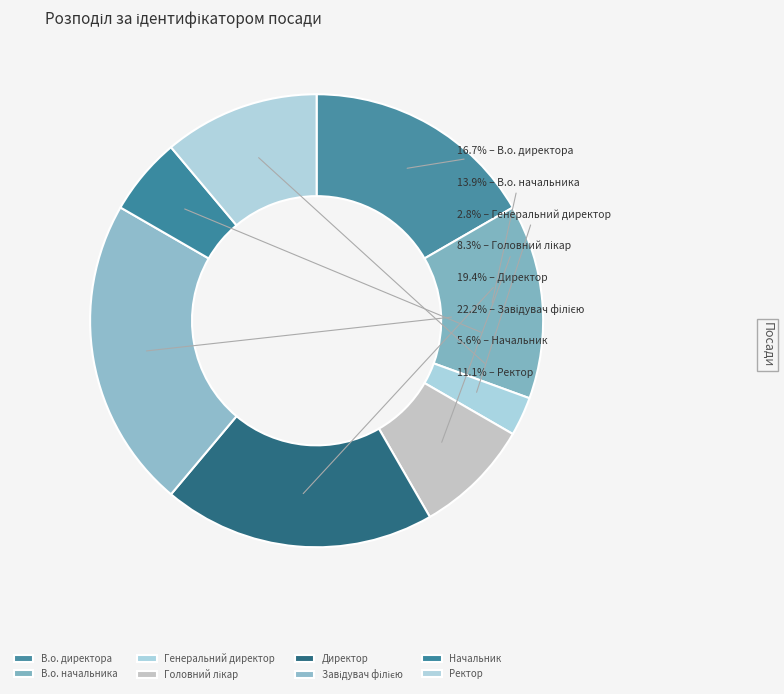

True or false: Завідувач філією accounts for 22% of the total.

True